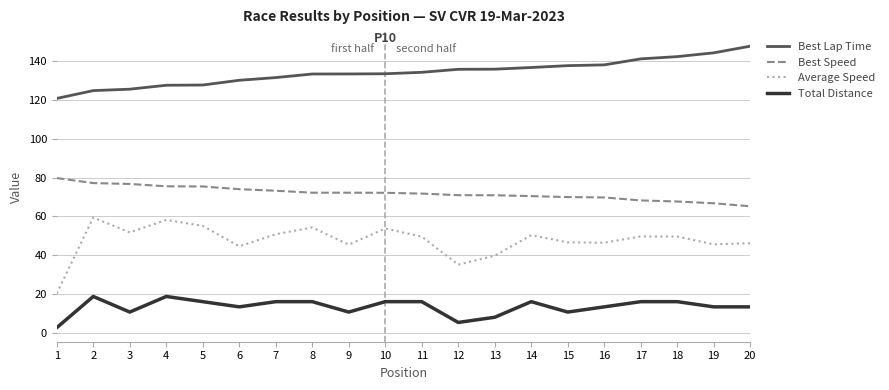

True or false: Total Distance and Best Lap Time cross at least once.

False